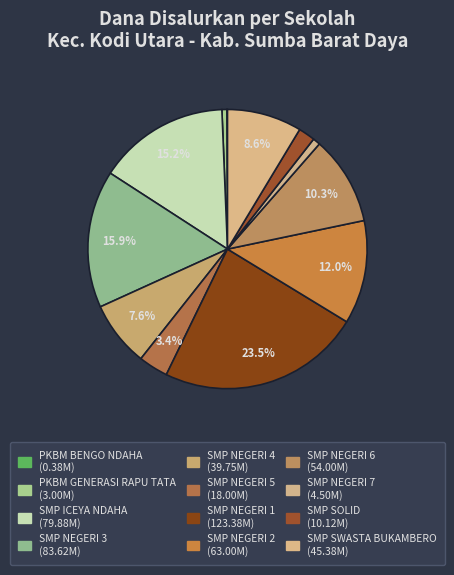

Does any single category account for the majority?

No